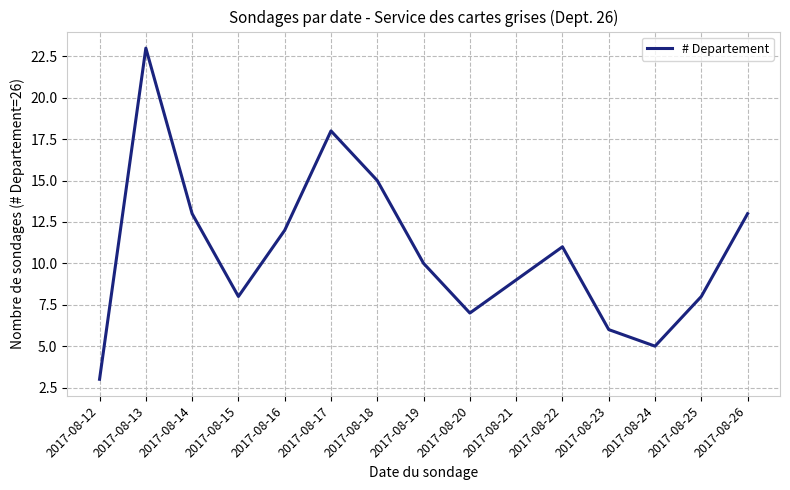

Which has a higher value, 2017-08-21 or 2017-08-23?

2017-08-21